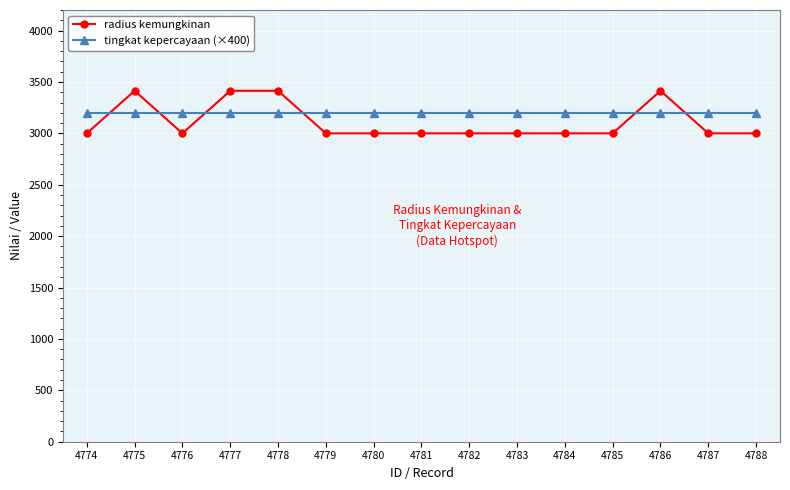

Is the value of tingkat kepercayaan (×400) at 4784 greater than the value of radius kemungkinan at 4782?

Yes